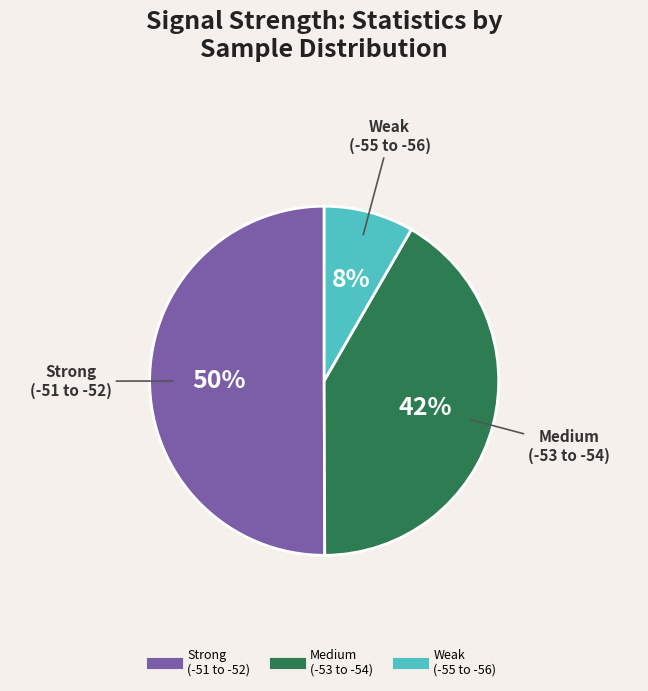

To the nearest percent, what is the difference between the largest and smallest slice percentages?

42%